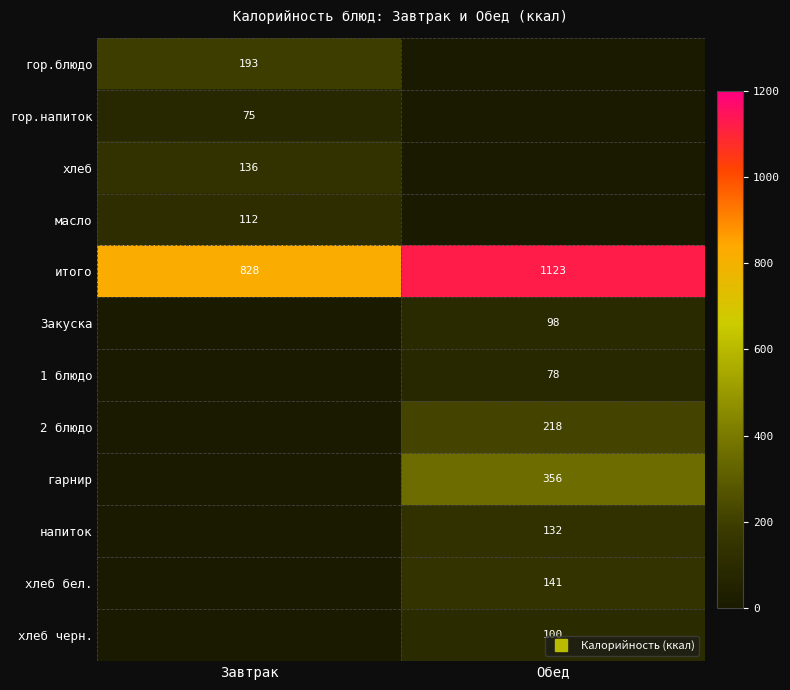

The value of итого at Обед is 602. True or false?

False